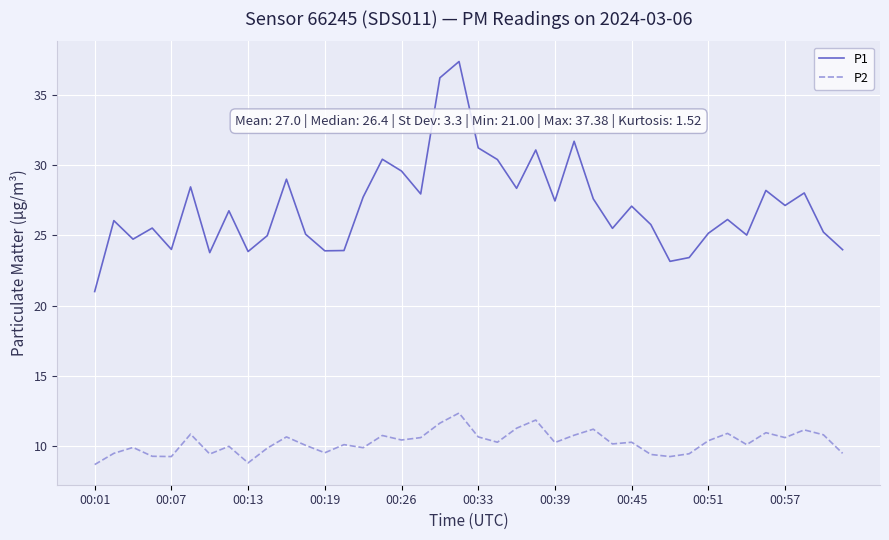

Is this an area chart (filled region under the line)?

No